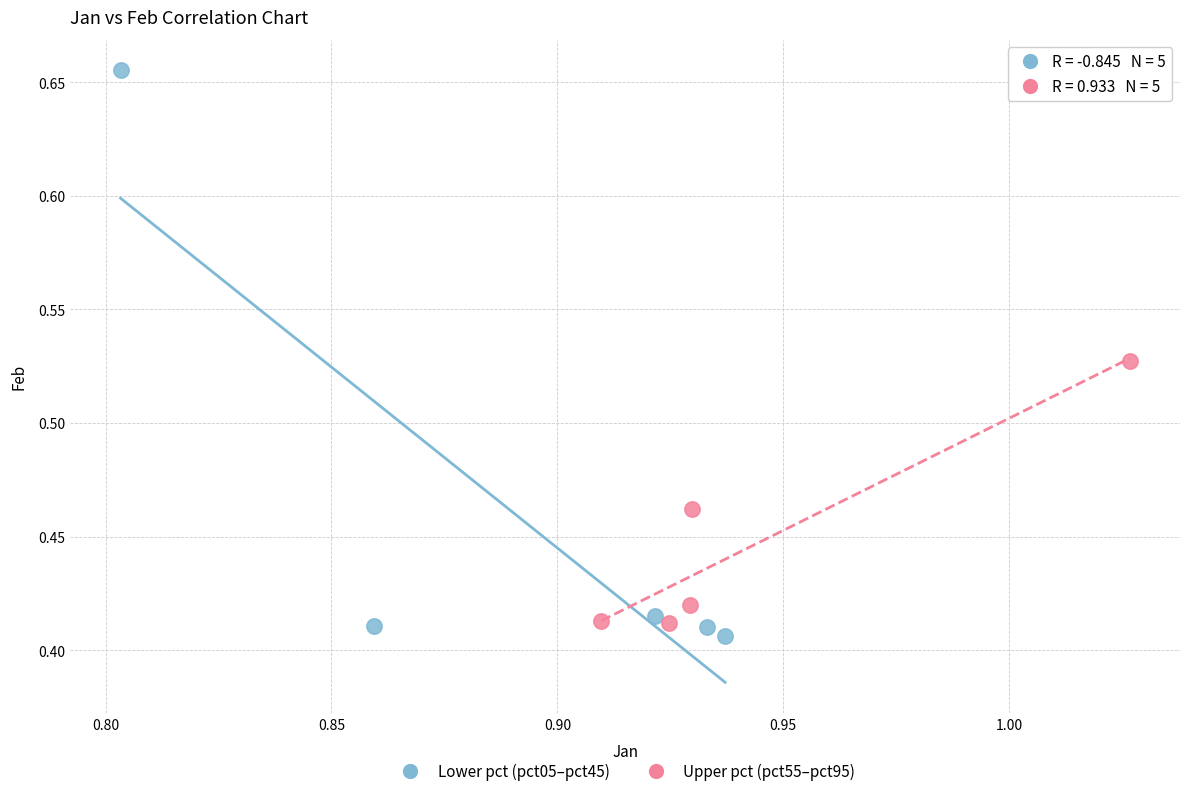

Which series has the widest spread of Y values?

Lower pct (pct05–pct45)